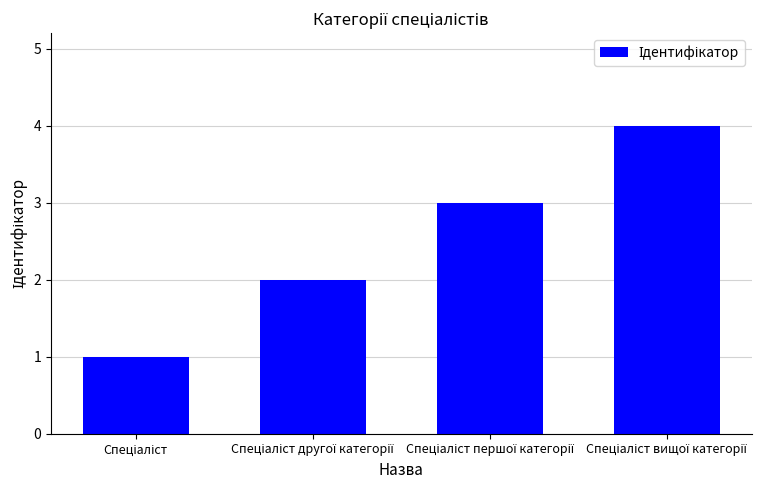

What is the sum of all values?

10